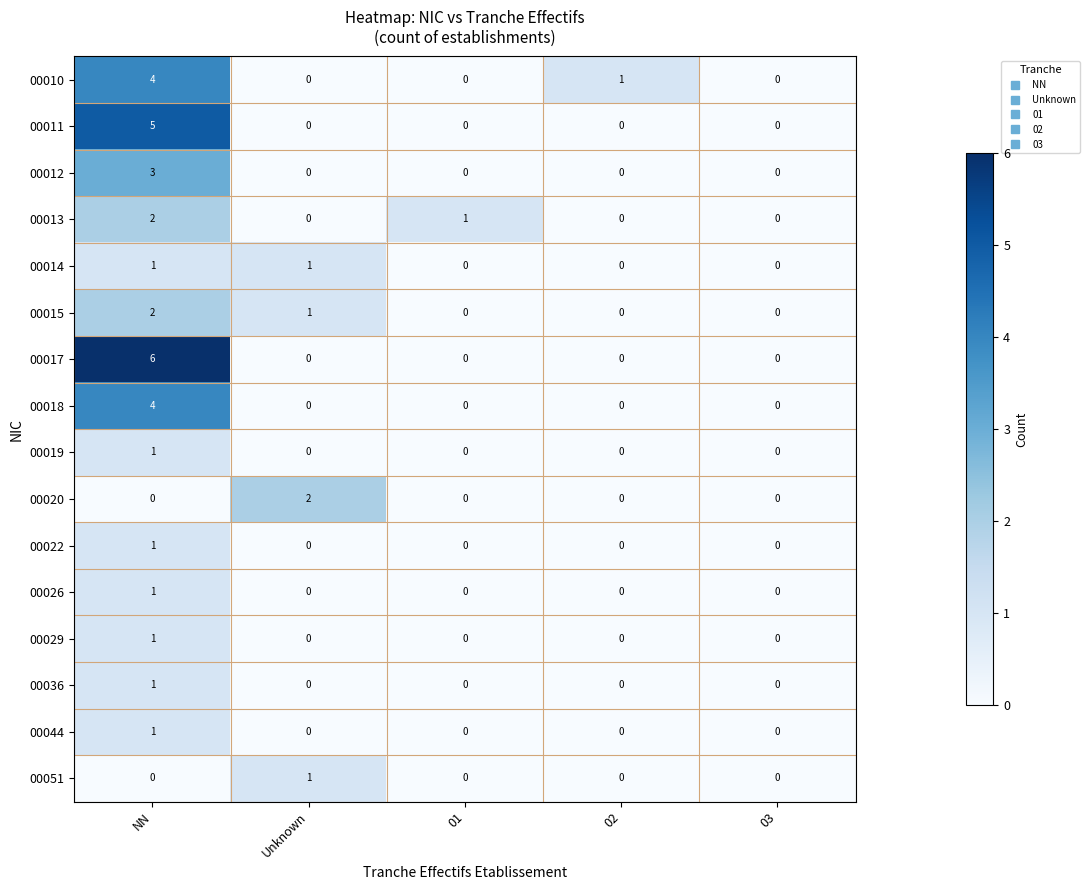

How many distinct data groups are displayed?

16